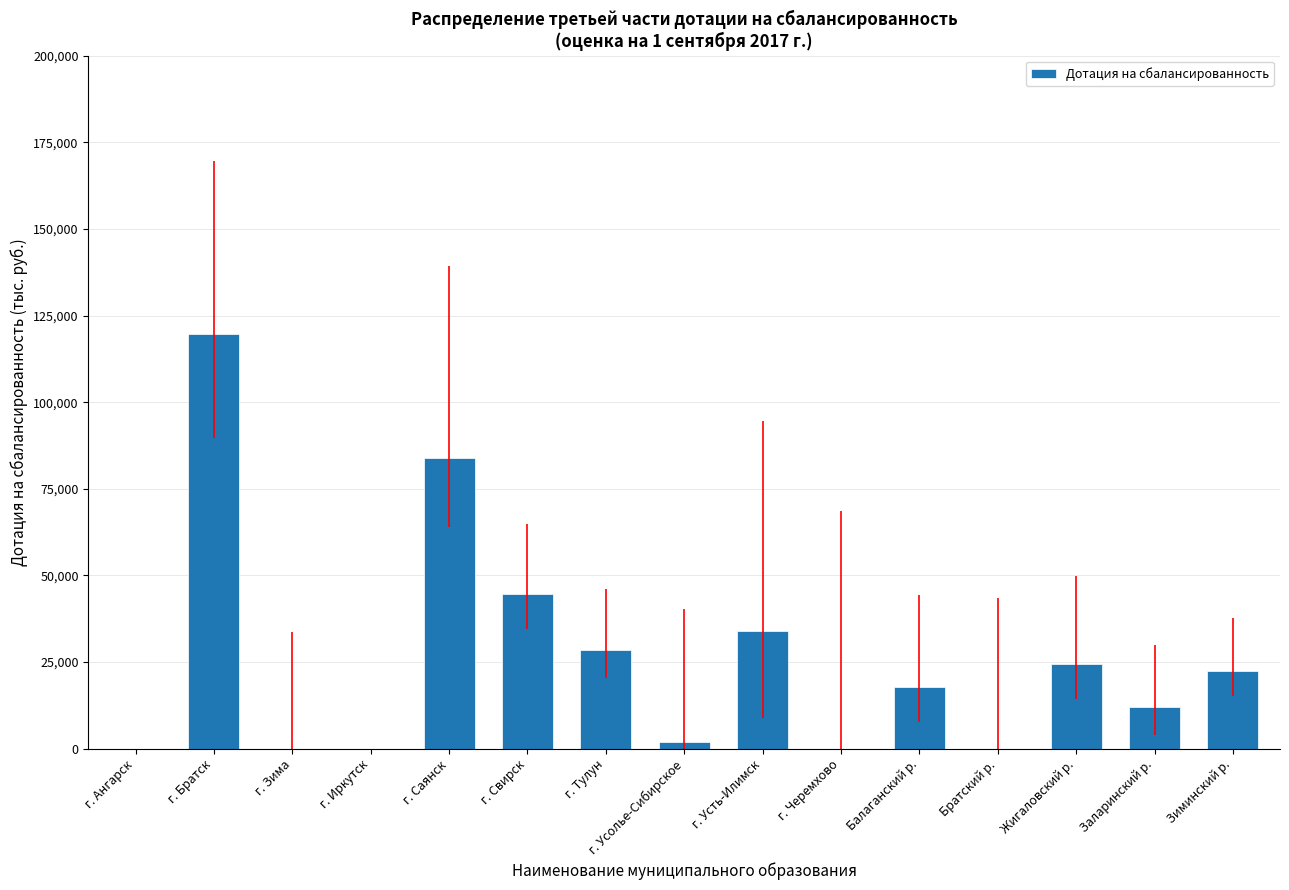

Reading right to left, extract all data points from this chart.

Зиминский р.=22275.8	Заларинский р.=12029.4	Жигаловский р.=24326.9	Братский р.=0.0	Балаганский р.=17698.4	г. Черемхово=0.0	г. Усть-Илимск=33946.6	г. Усолье-Сибирское=2065.0	г. Тулун=28495.6	г. Свирск=44568.9	г. Саянск=83903.9	г. Иркутск=0.0	г. Зима=0.0	г. Братск=119547.3	г. Ангарск=0.0